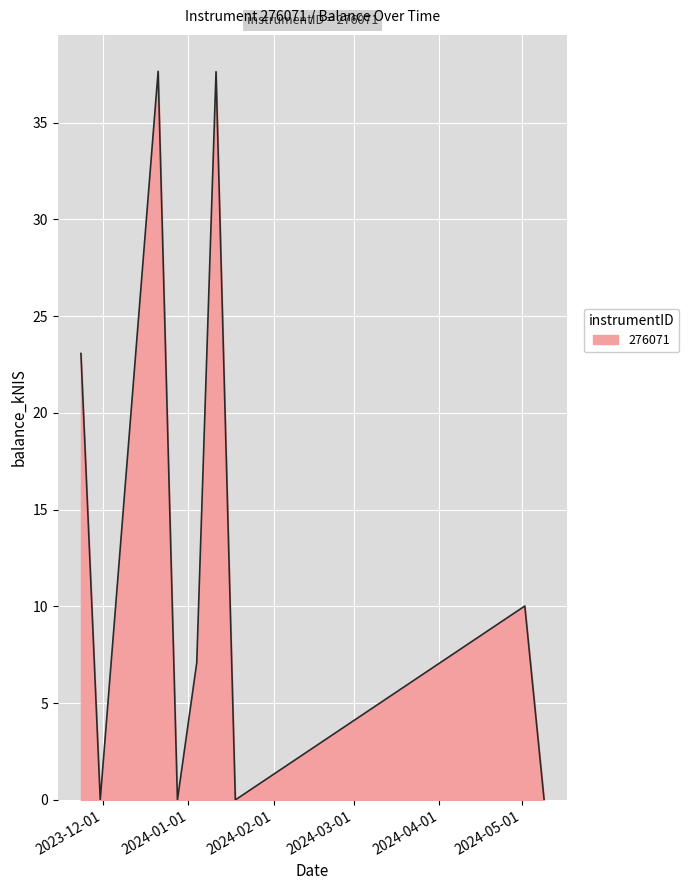

At which label is the value closest to 18?

2023-11-23